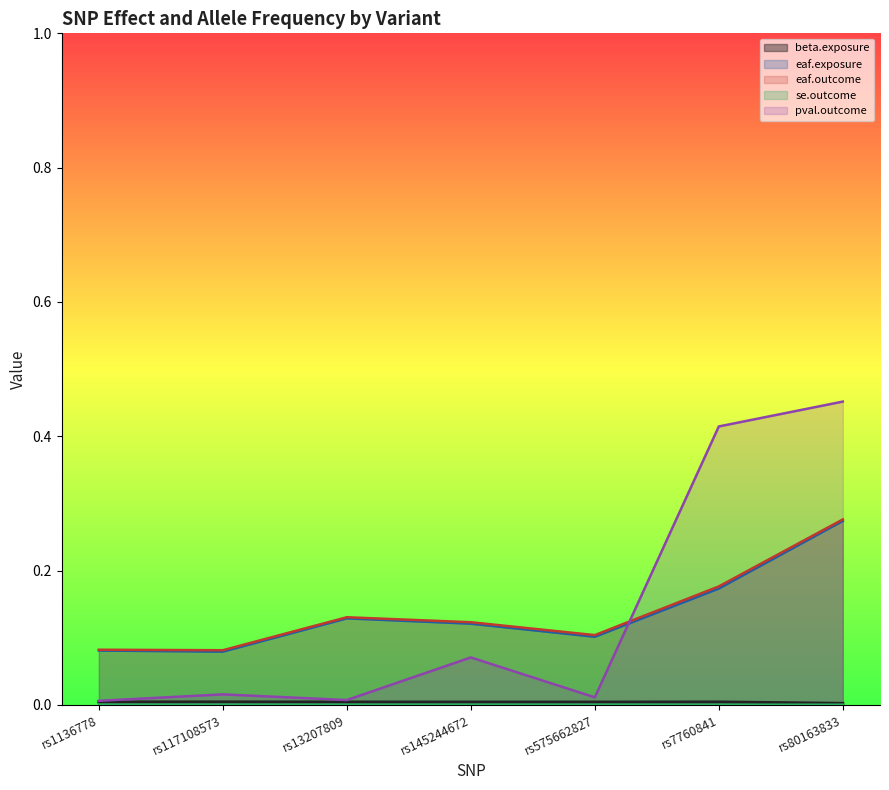

Does the chart display data point markers on the line(s)?

No